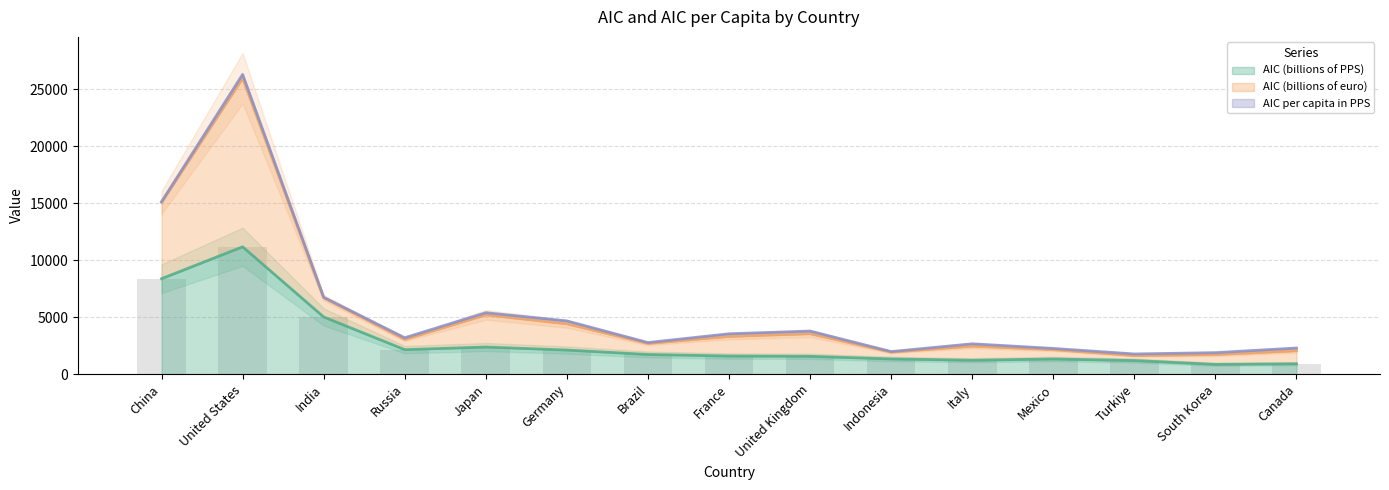

Count the number of values greater than 1586.

7